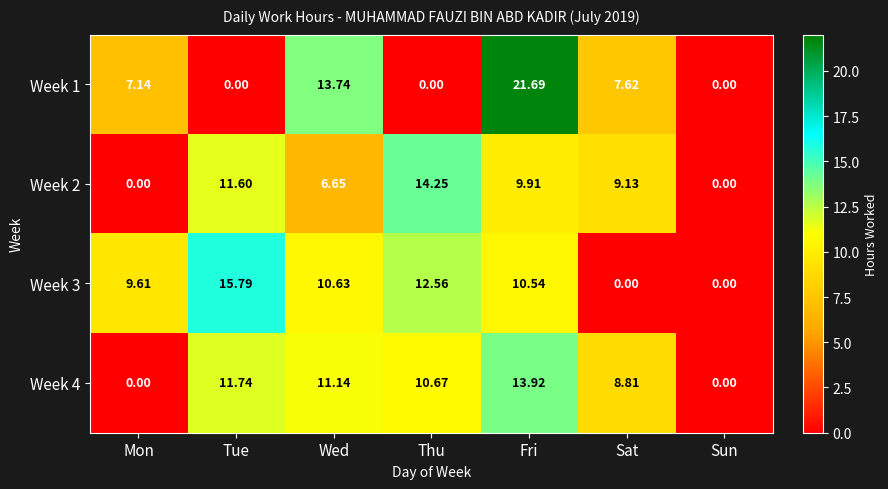

Where does the Week 2 series first go above 9?

Tue